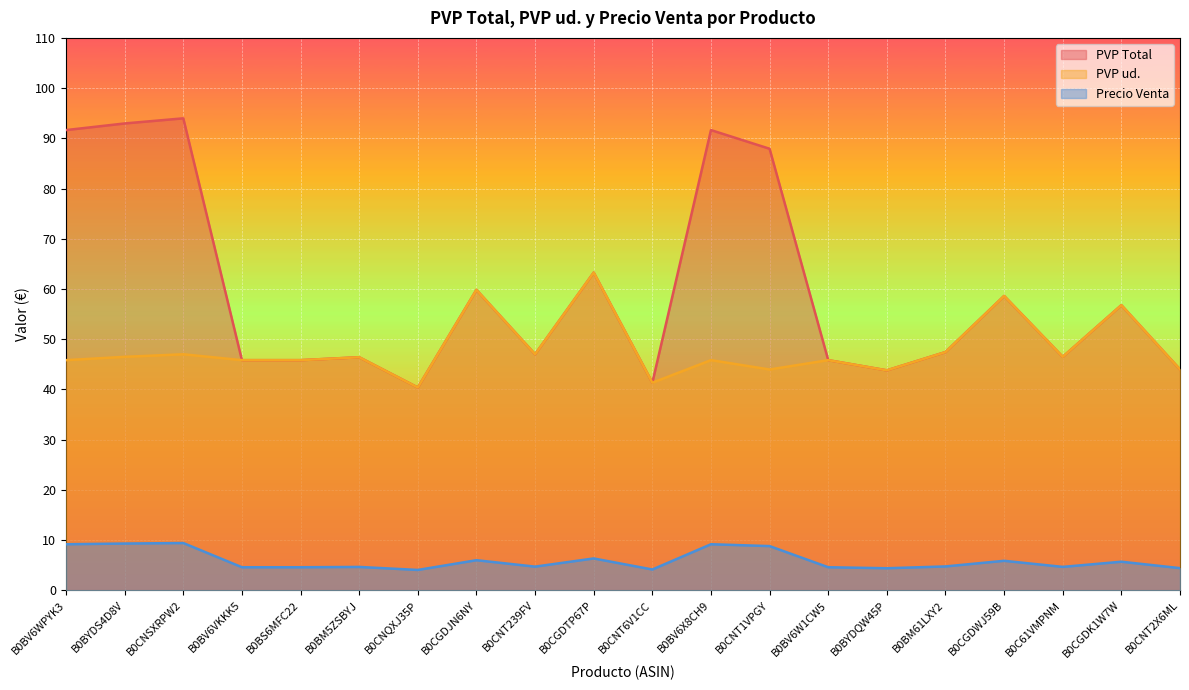

True or false: Precio Venta and PVP ud. cross at least once.

False